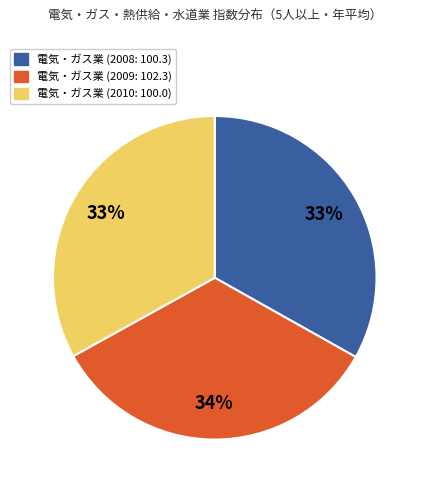

Is there a majority slice in this chart?

No